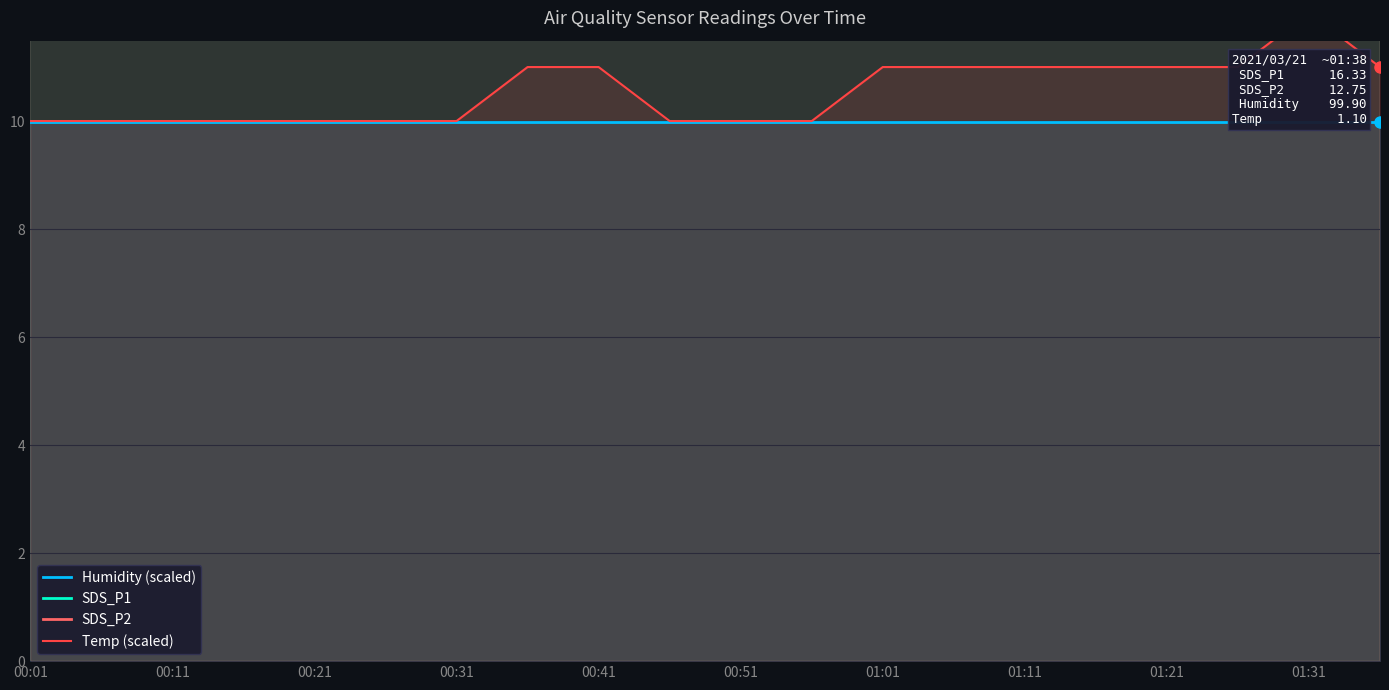

Which series has the largest total across all categories?

SDS_P1